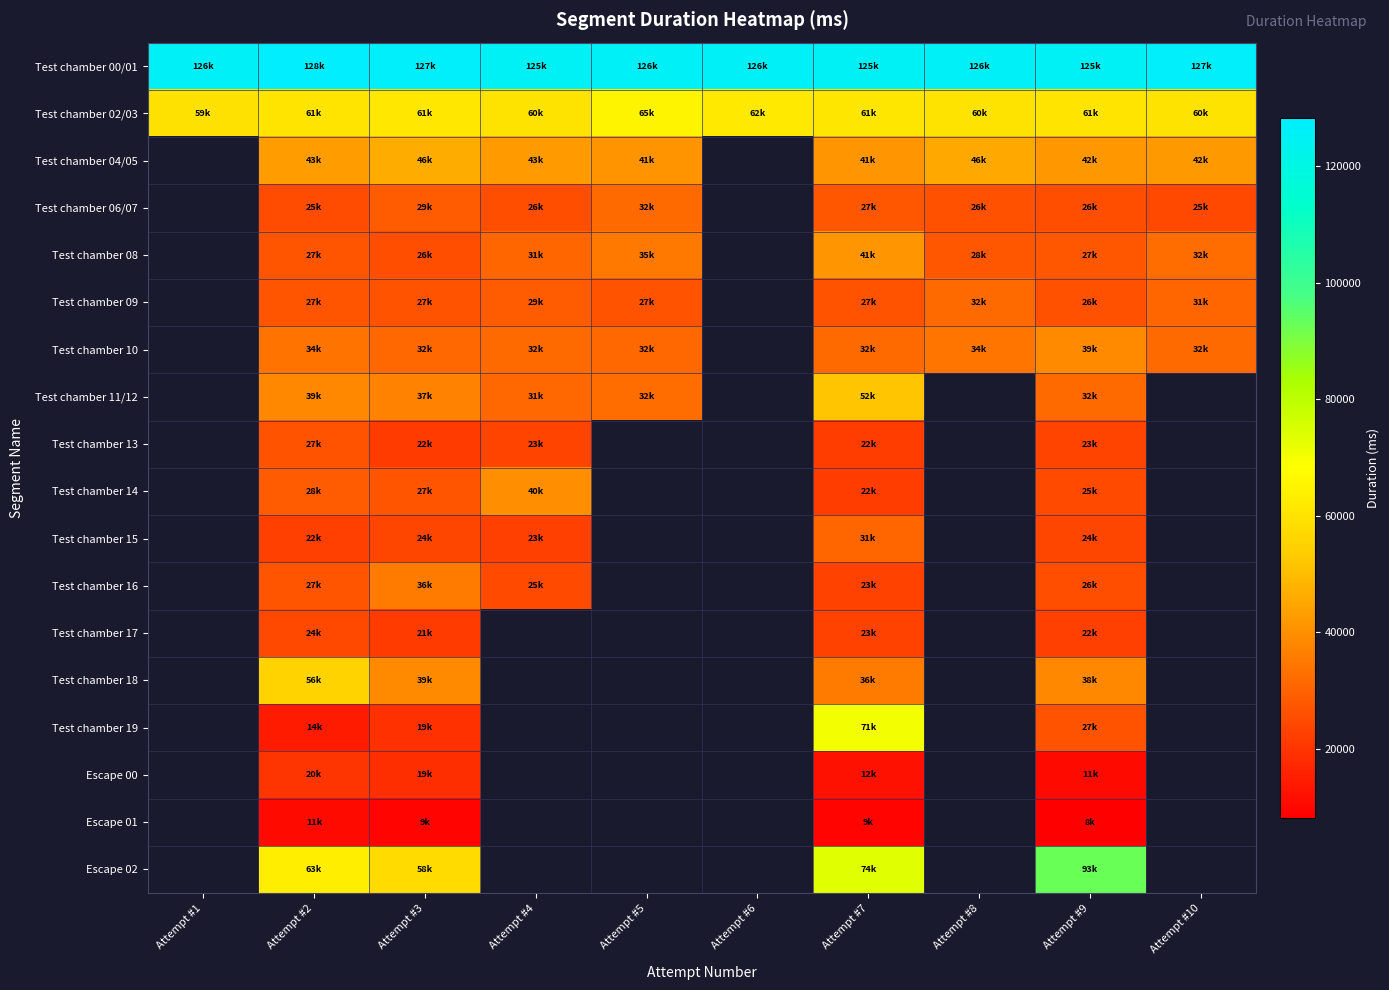

What value does the Test chamber 16 series have at Attempt #2?

26991.0